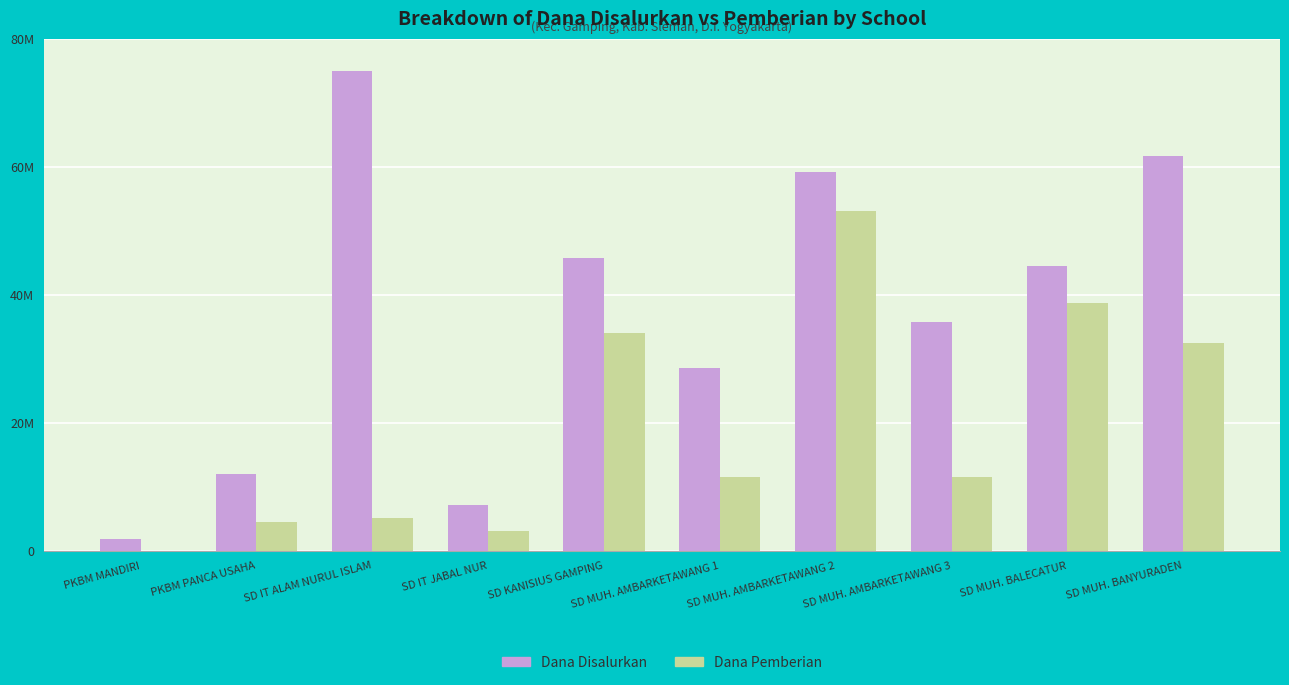

Reading left to right, transcribe all the data shown in this chart.

Dana Disalurkan: PKBM MANDIRI=1800000	PKBM PANCA USAHA=11925000	SD IT ALAM NURUL ISLAM=74925000	SD IT JABAL NUR=7200000	SD KANISIUS GAMPING=45675000	SD MUH. AMBARKETAWANG 1=28575000	SD MUH. AMBARKETAWANG 2=59175000	SD MUH. AMBARKETAWANG 3=35775000	SD MUH. BALECATUR=44550000	SD MUH. BANYURADEN=61650000
Dana Pemberian: PKBM MANDIRI=0	PKBM PANCA USAHA=4500000	SD IT ALAM NURUL ISLAM=5175000	SD IT JABAL NUR=3150000	SD KANISIUS GAMPING=33975000	SD MUH. AMBARKETAWANG 1=11475000	SD MUH. AMBARKETAWANG 2=53100000	SD MUH. AMBARKETAWANG 3=11475000	SD MUH. BALECATUR=38700000	SD MUH. BANYURADEN=32400000